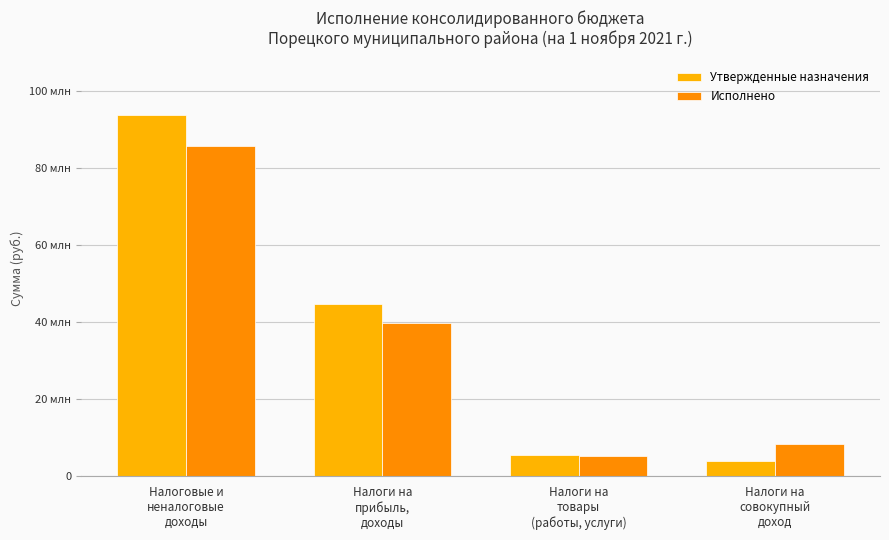

What is the label of the 3rd bar from the right?

Налоги на
прибыль,
доходы